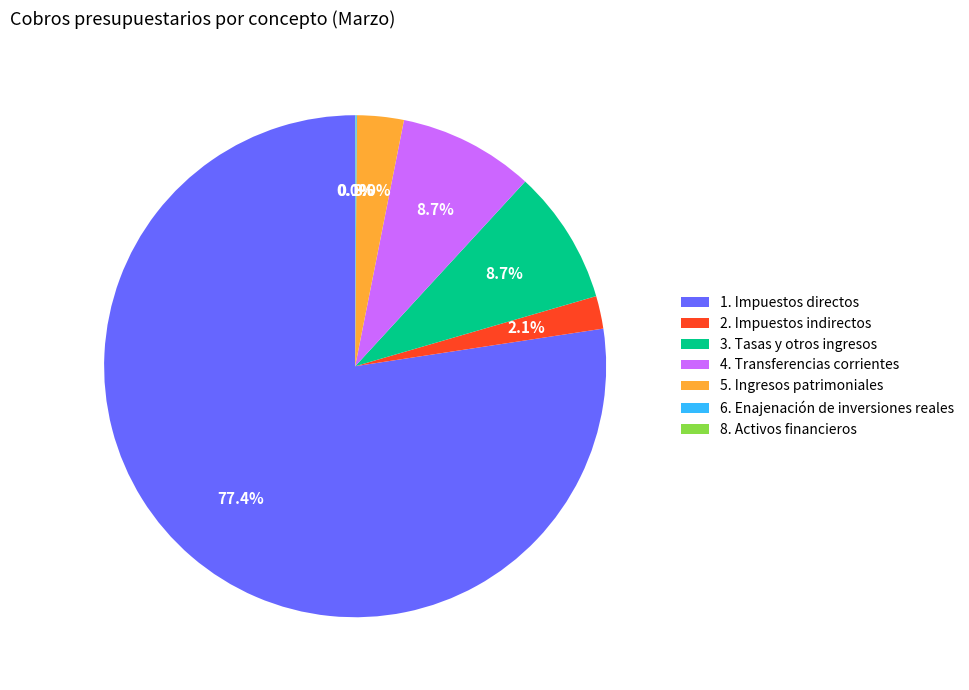

To the nearest percent, what is the difference between the 3. Tasas y otros ingresos and 2. Impuestos indirectos slice percentages?

7%